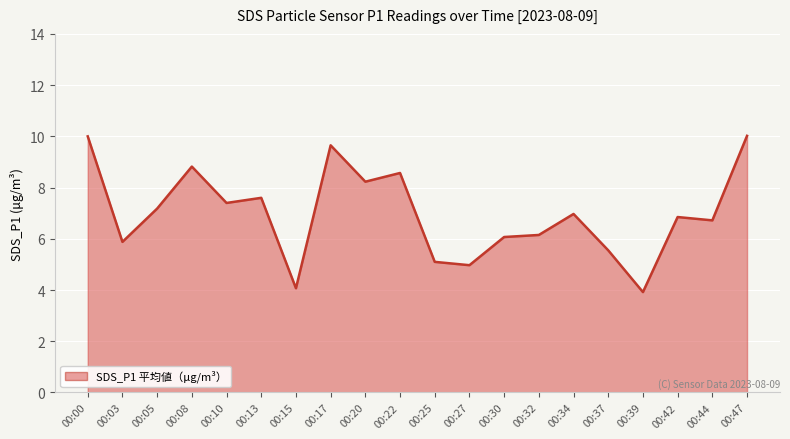

What is the change in value from 00:17 to 00:47?

+0.4